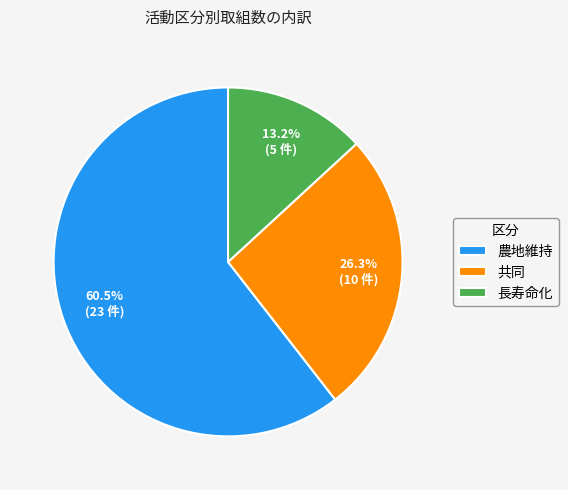

Does 農地維持 represent more than half of the total?

Yes